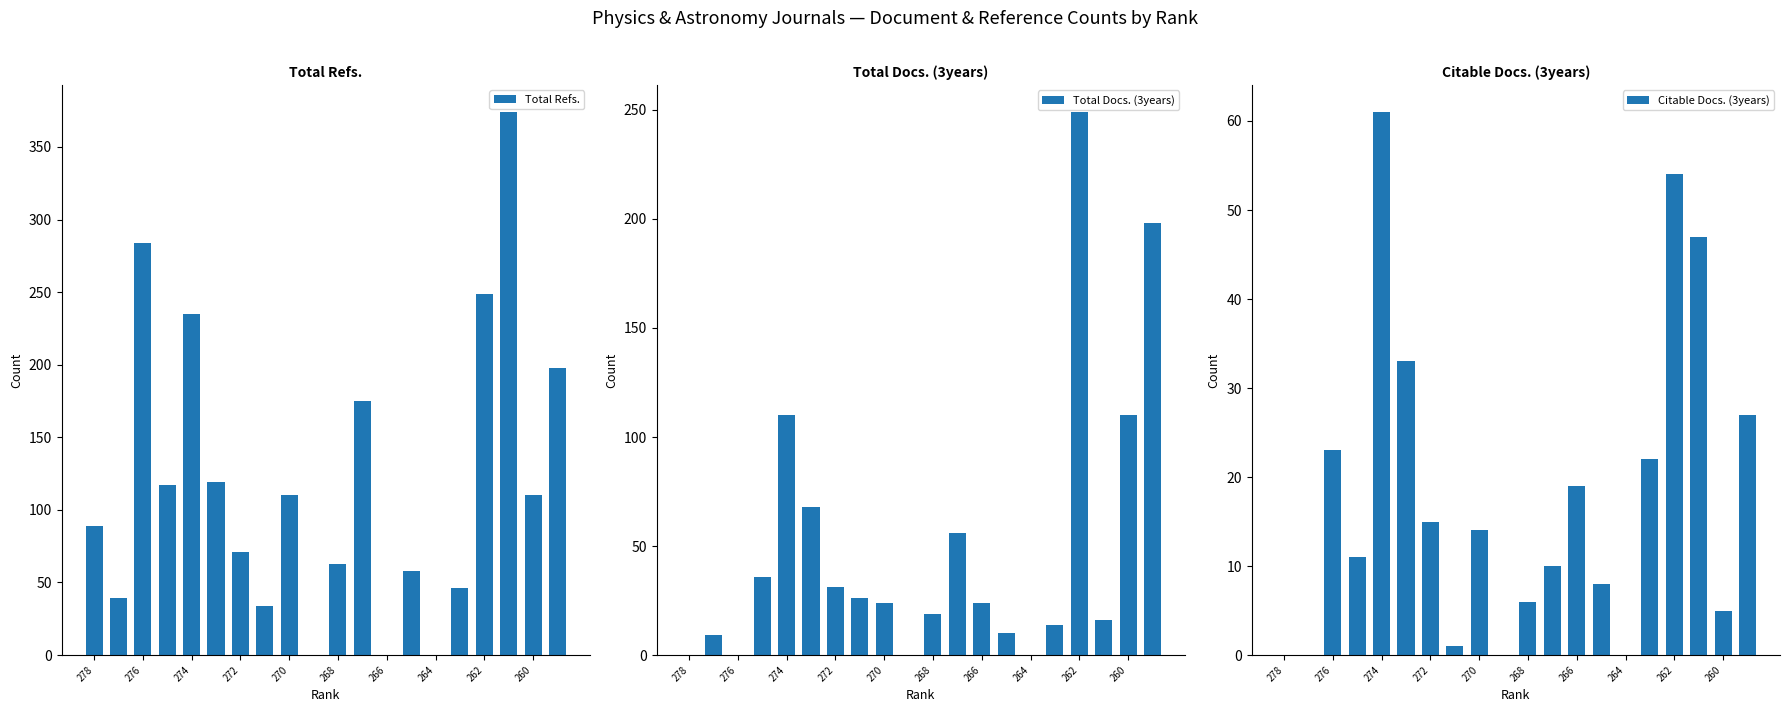

Reading right to left, transcribe all the data shown in this chart.

Total Refs.: 198	110	374	249	46	0	58	0	175	63	0	110	34	71	119	235	117	284	39	89
Total Docs. (3years): 198	110	16	249	14	0	10	24	56	19	0	24	26	31	68	110	36	0	9	0
Citable Docs. (3years): 27	5	47	54	22	0	8	19	10	6	0	14	1	15	33	61	11	23	0	0